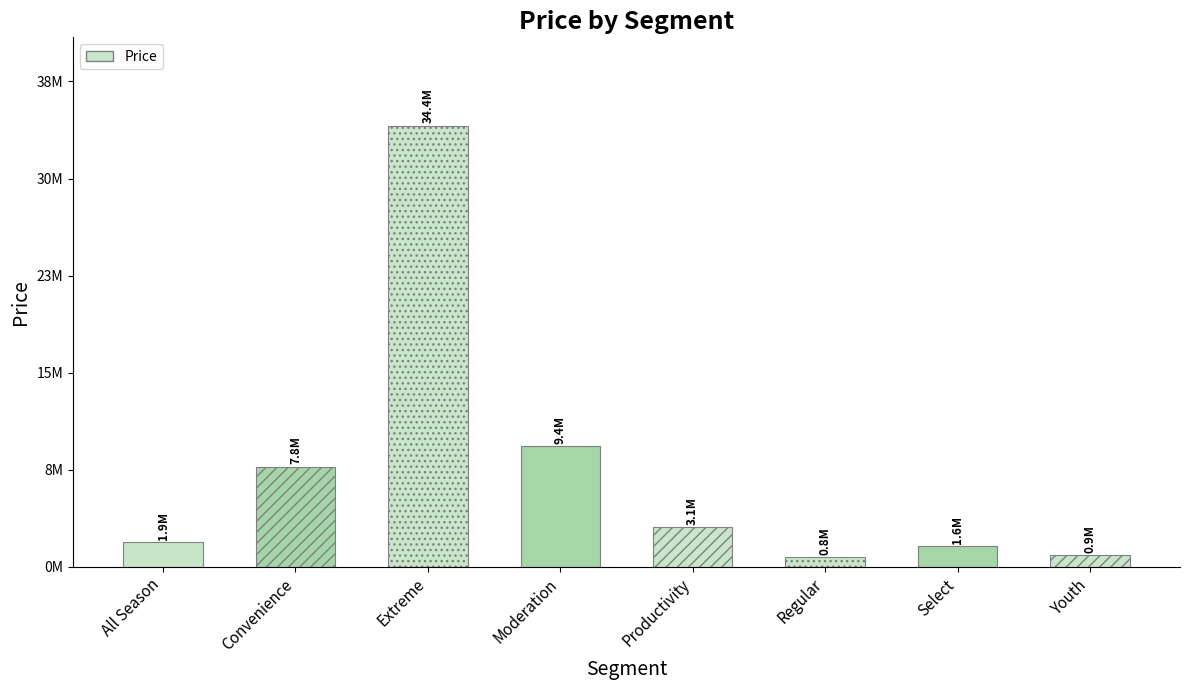

True or false: the data shows 3104880.3 at Productivity.

True